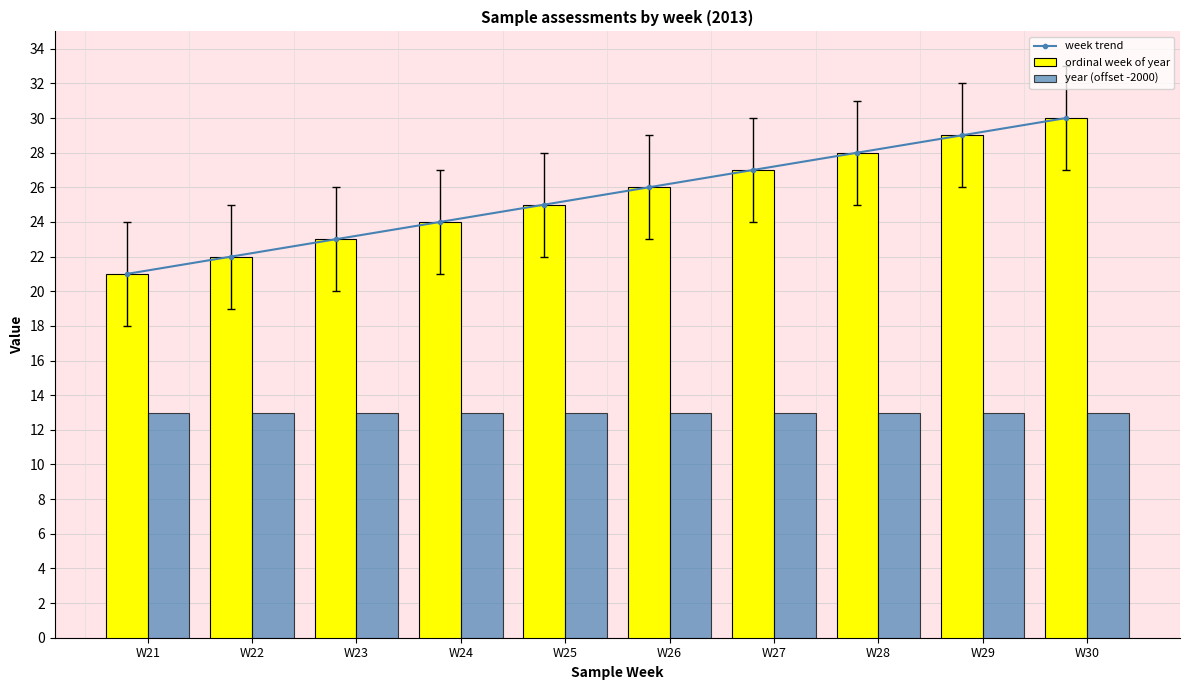

True or false: ordinal week of year has a value of 26 at W26.

True